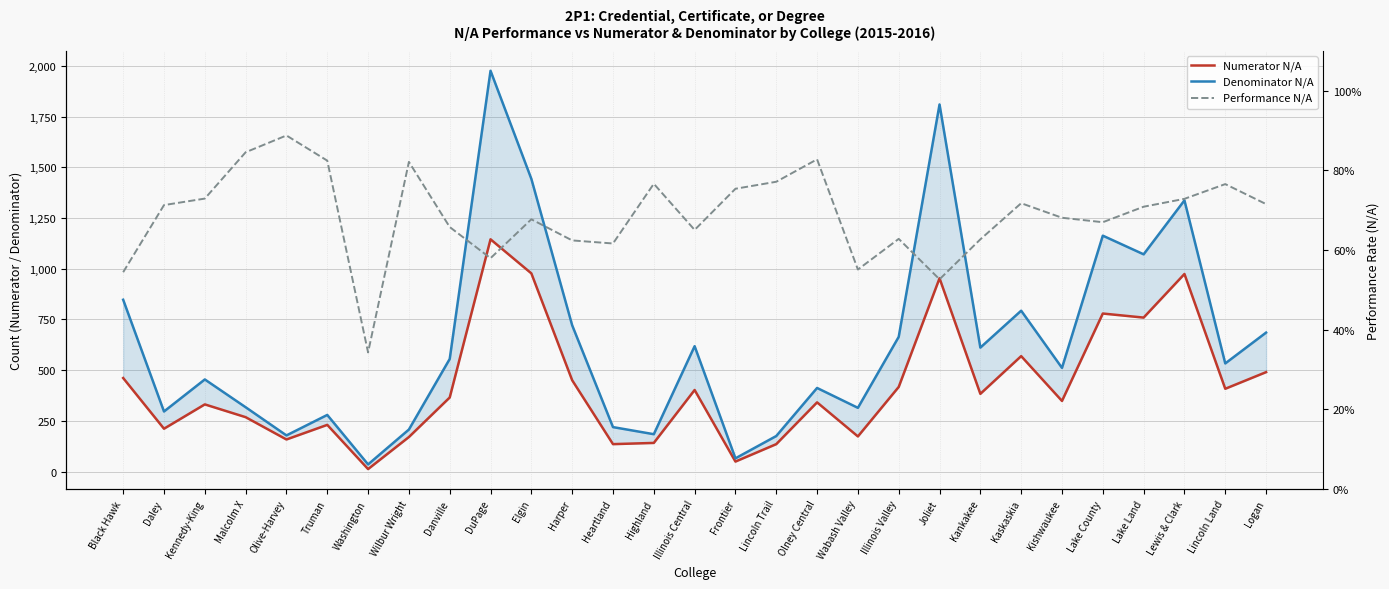

Is the value of Performance N/A at Illinois Valley greater than the value of Denominator N/A at Kankakee?

No